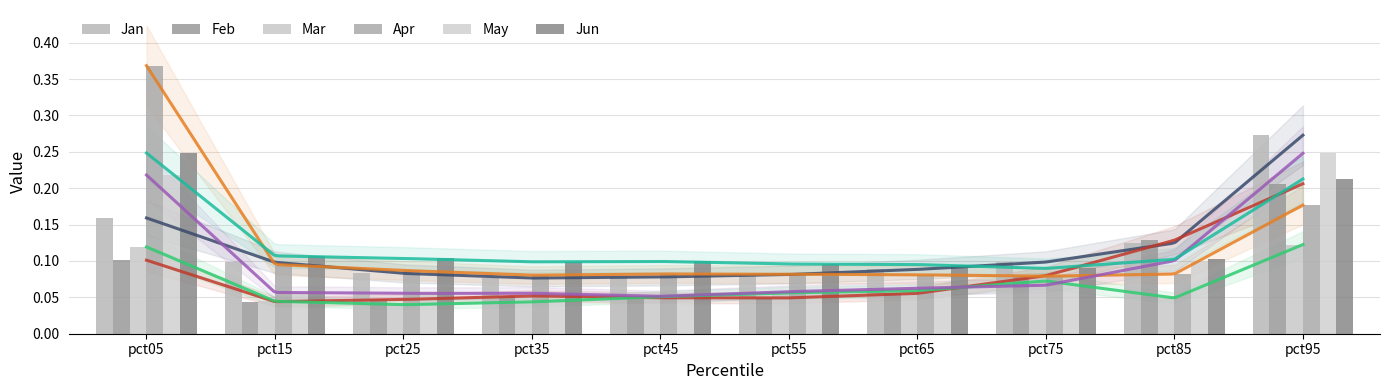

How many bars are there in total?

60